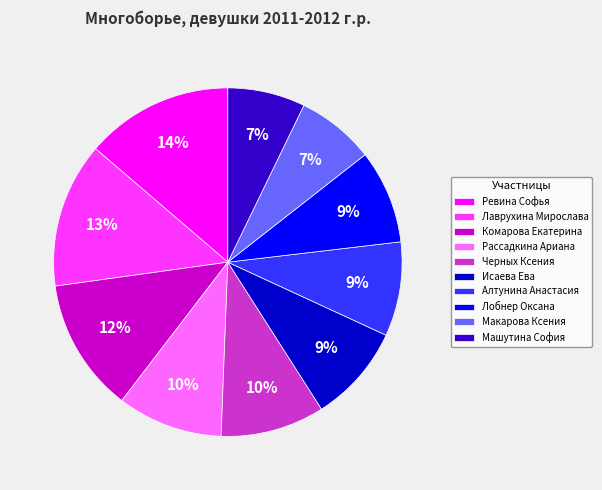

To the nearest percent, what portion does Машутина София represent?

7%